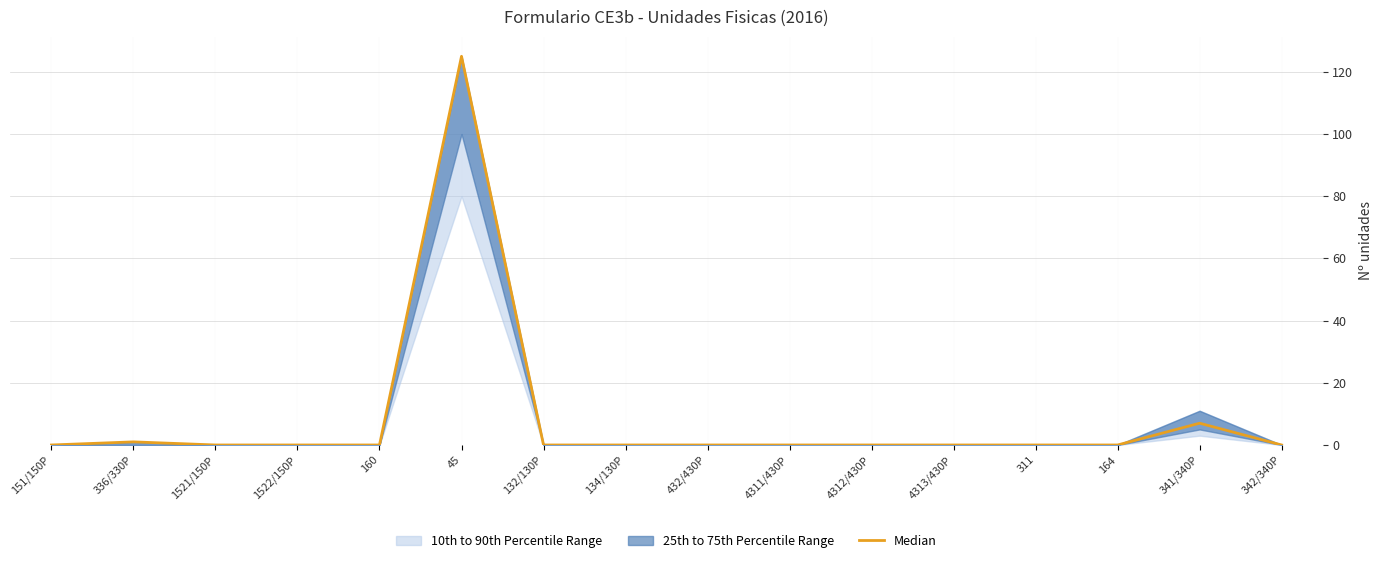

Between 4311/430P and 336/330P, which is larger?

336/330P